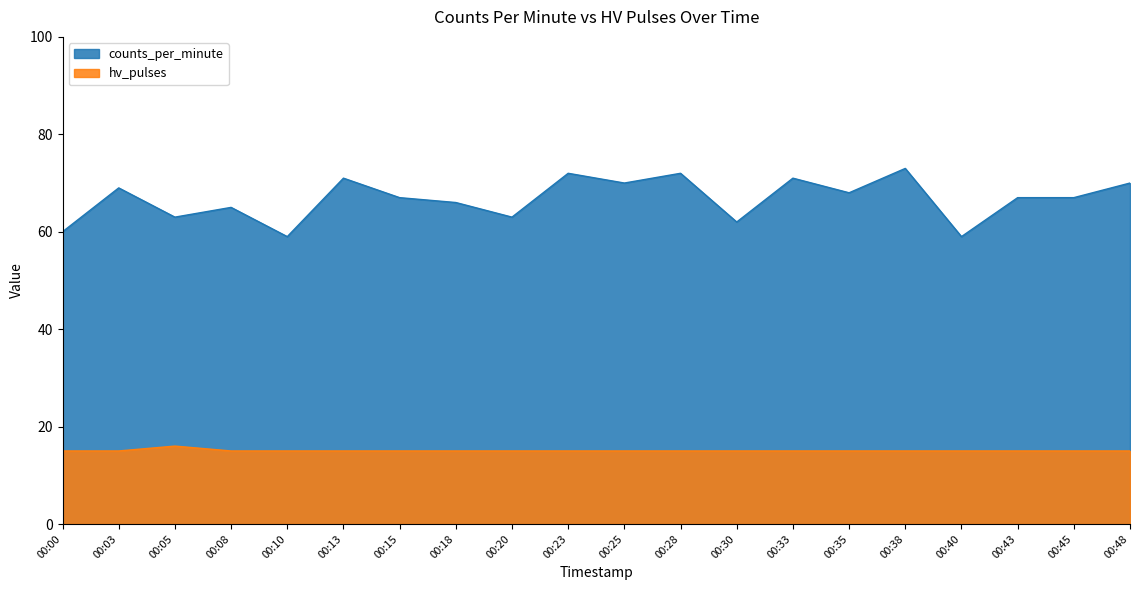

What are all the series names shown in the legend?

counts_per_minute, hv_pulses